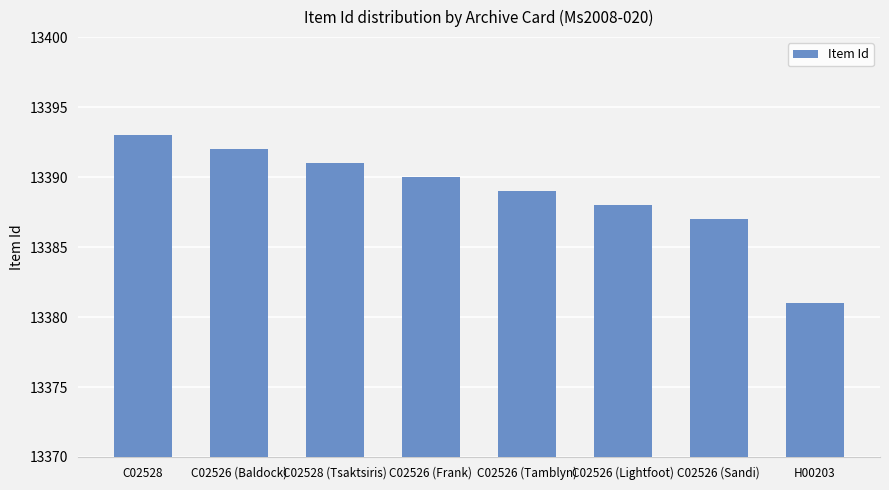

Where does the data first go above 13390?

C02528